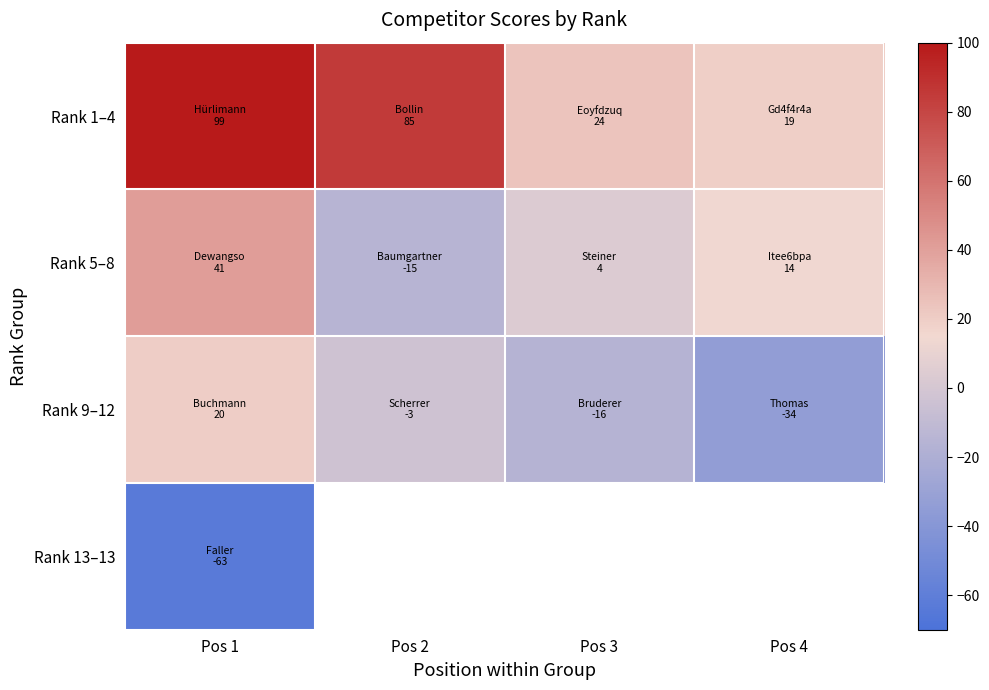

At which category is the sum across all series the highest?

Pos 1